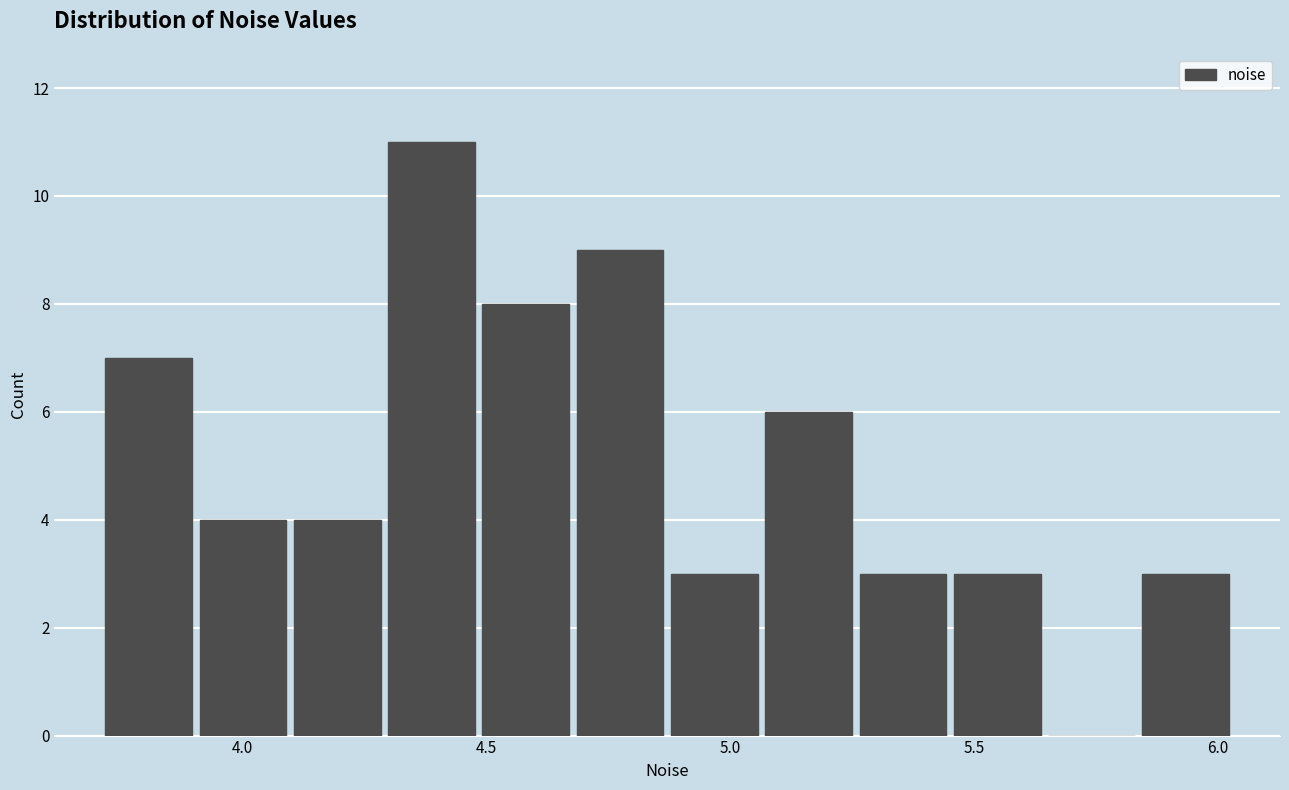

Around what value on the x-axis is the tallest bar? Give the approximate position of its centre, as read against the axis.

4.40